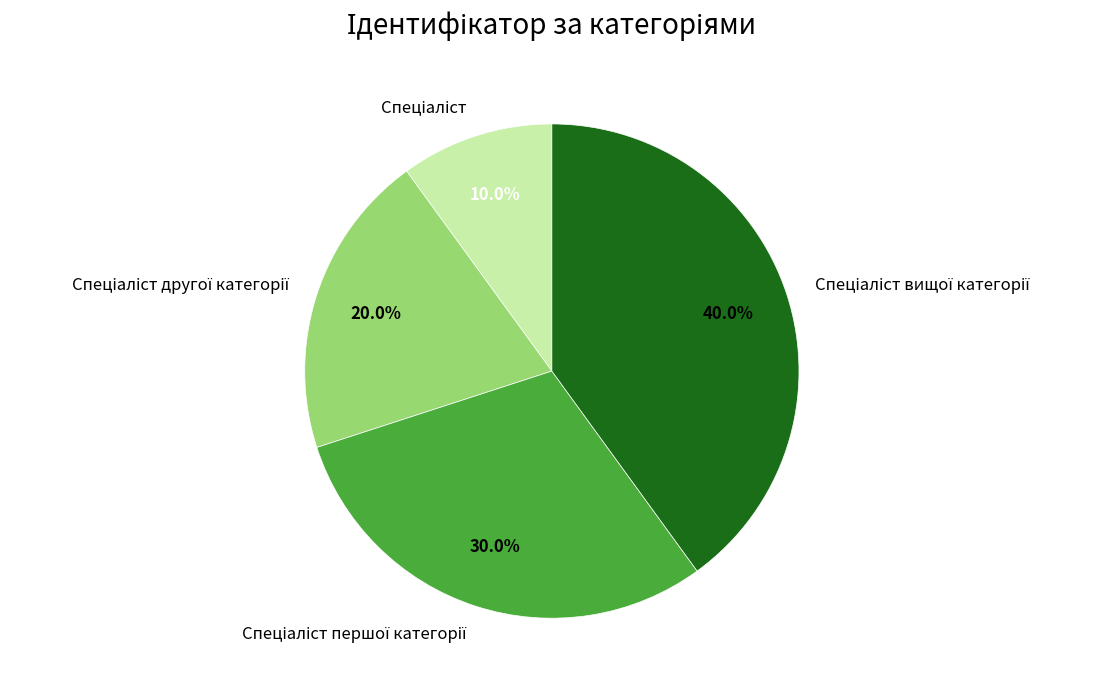

Is there any slice that represents more than half of the pie?

No